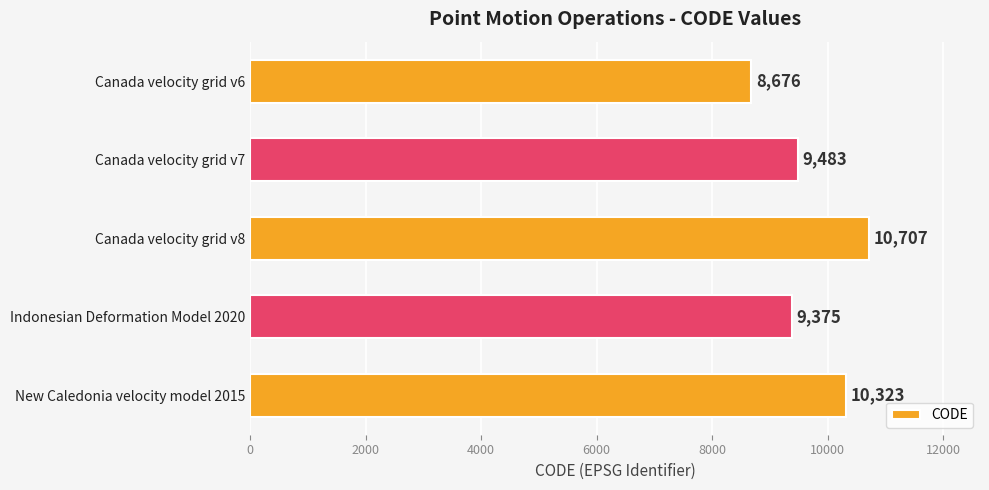

List the labels in order of value, largest first.

Canada velocity grid v8, New Caledonia velocity model 2015, Canada velocity grid v7, Indonesian Deformation Model 2020, Canada velocity grid v6